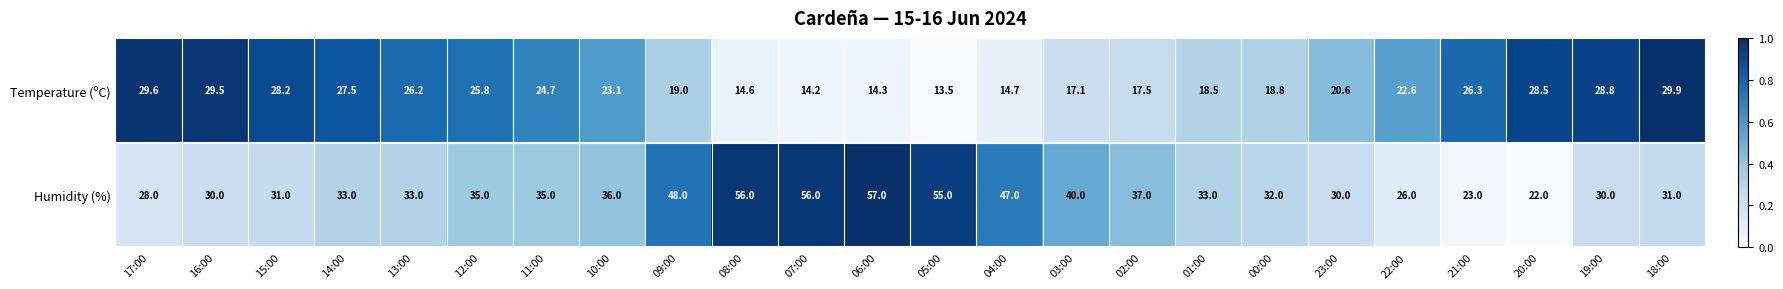

How many series are shown in this chart?

2